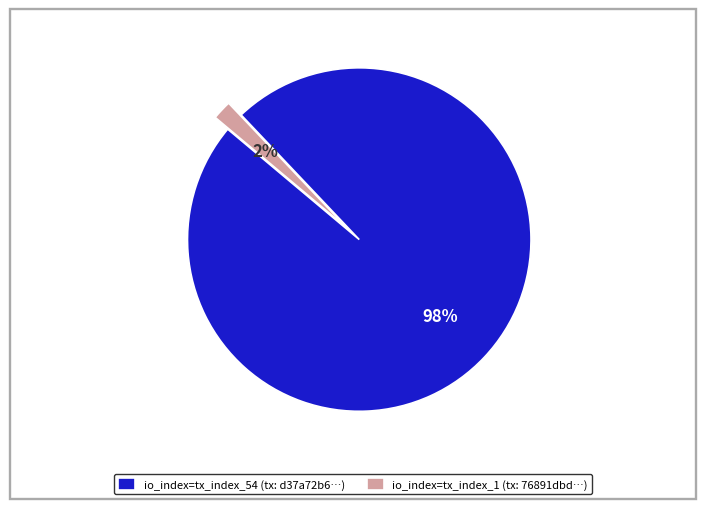

Which slice represents more than half of the pie?

io_index=tx_index_54 (tx: d37a72b6…)